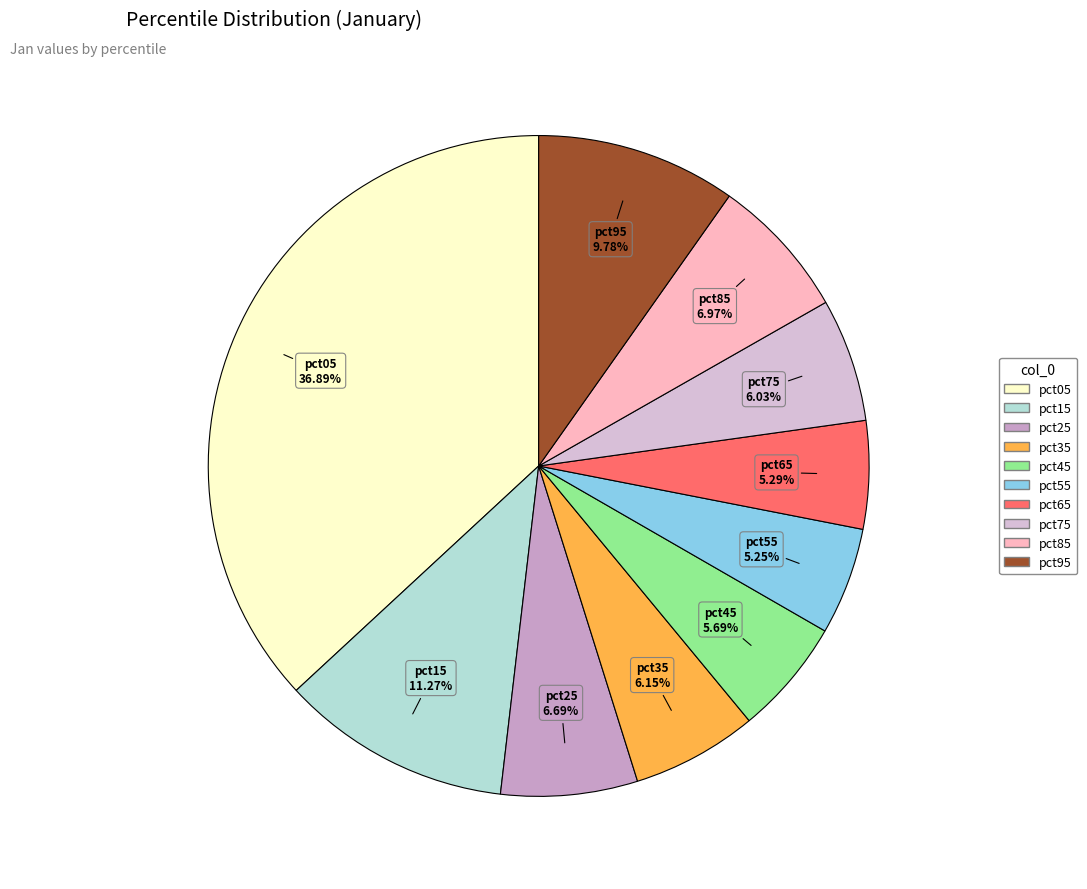

Does pct55 account for over 50% of the chart?

No